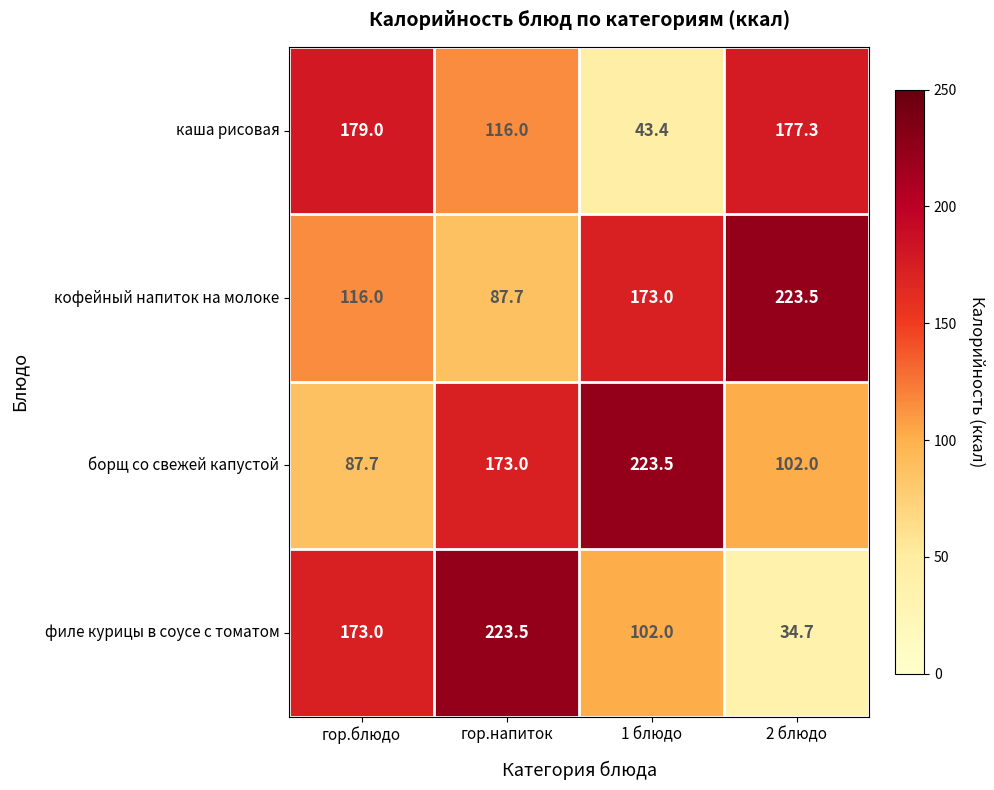

What is the sum of the борщ со свежей капустой values at гор.блюдо and 2 блюдо?

189.7